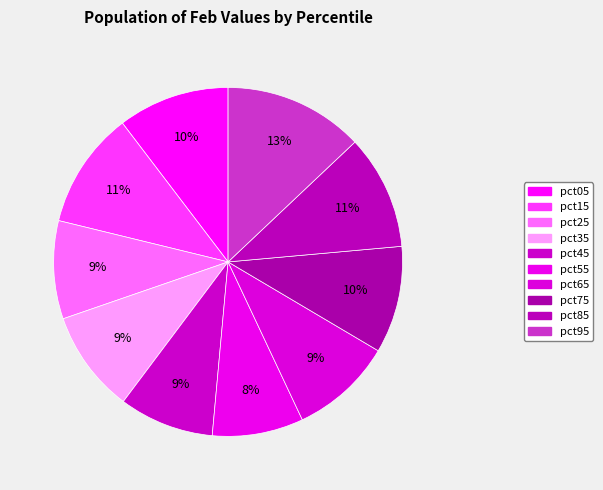

Does pct55 represent more than half of the total?

No